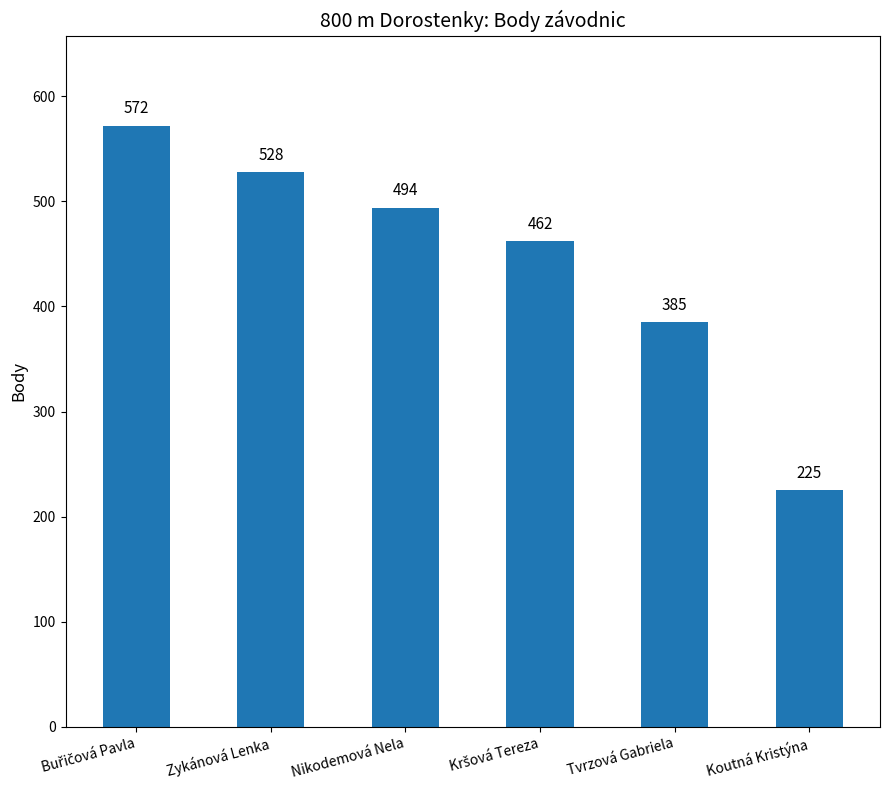

What is the maximum value shown in the chart?

572